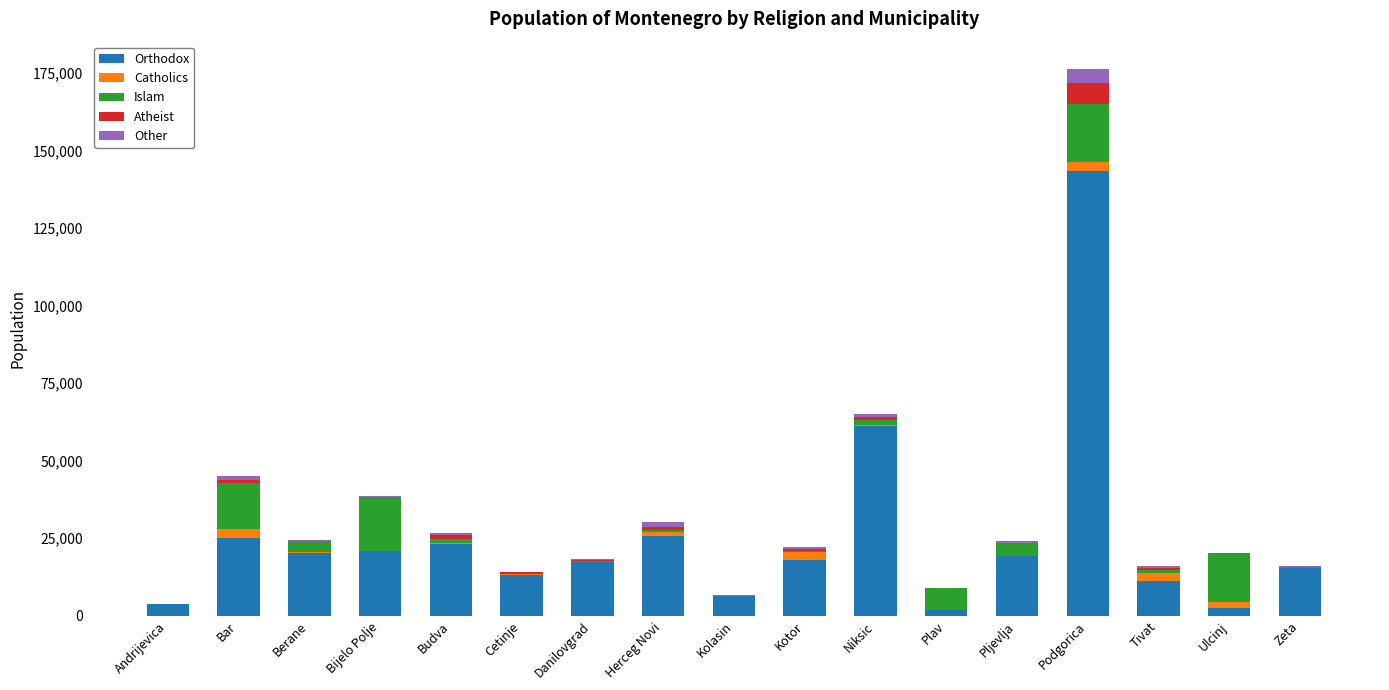

Which category has the highest value in the Orthodox series?

Podgorica